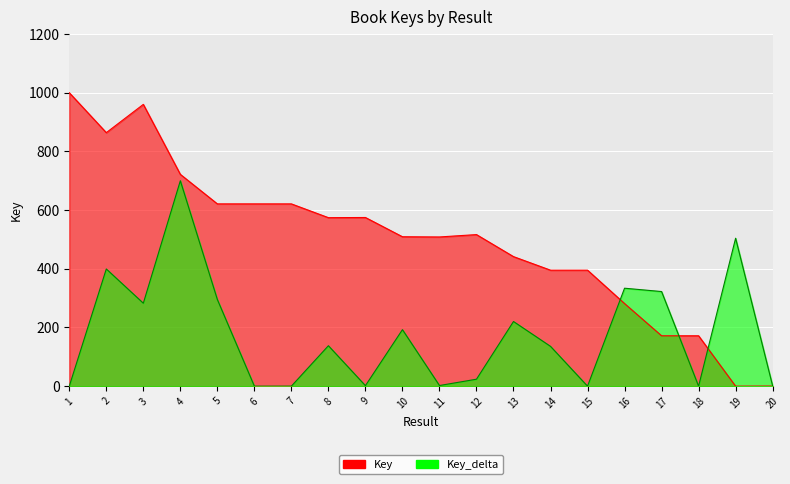

List the labels in order of value, smallest first.

19, 20, 17, 18, 16, 15, 14, 13, 11, 10, 12, 8, 9, 7, 5, 6, 4, 2, 3, 1